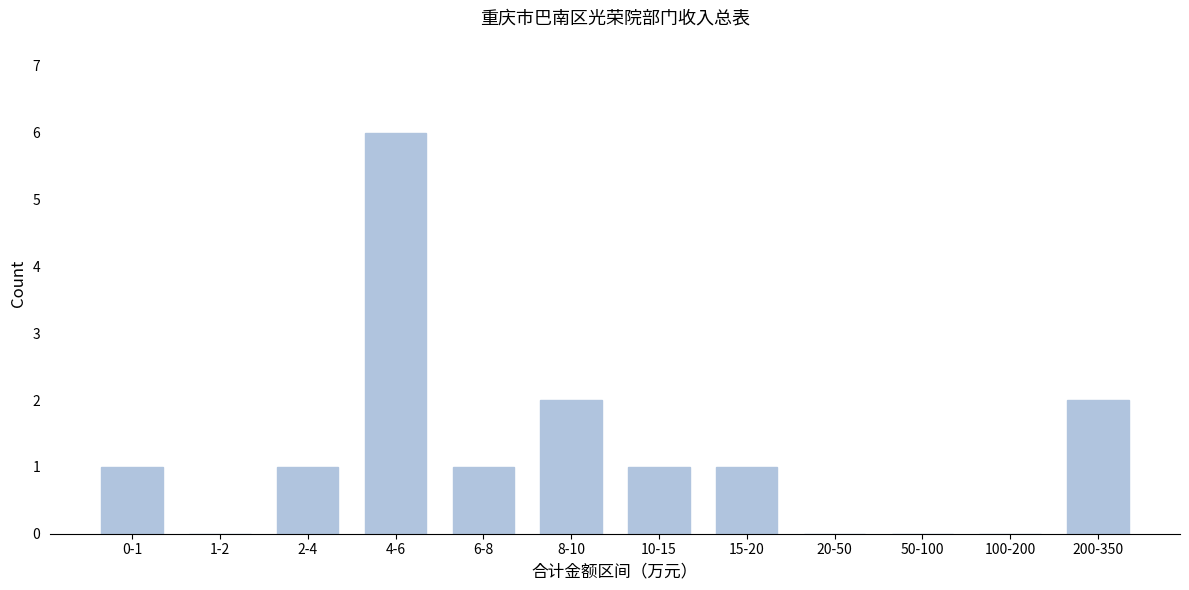

Reading left to right, list all the values displayed in this chart.

0-1=1	1-2=0	2-4=1	4-6=6	6-8=1	8-10=2	10-15=1	15-20=1	20-50=0	50-100=0	100-200=0	200-350=2